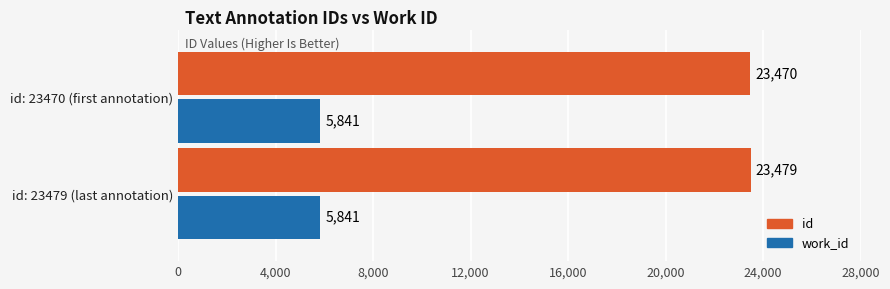

What is the minimum value shown in the chart?

5841